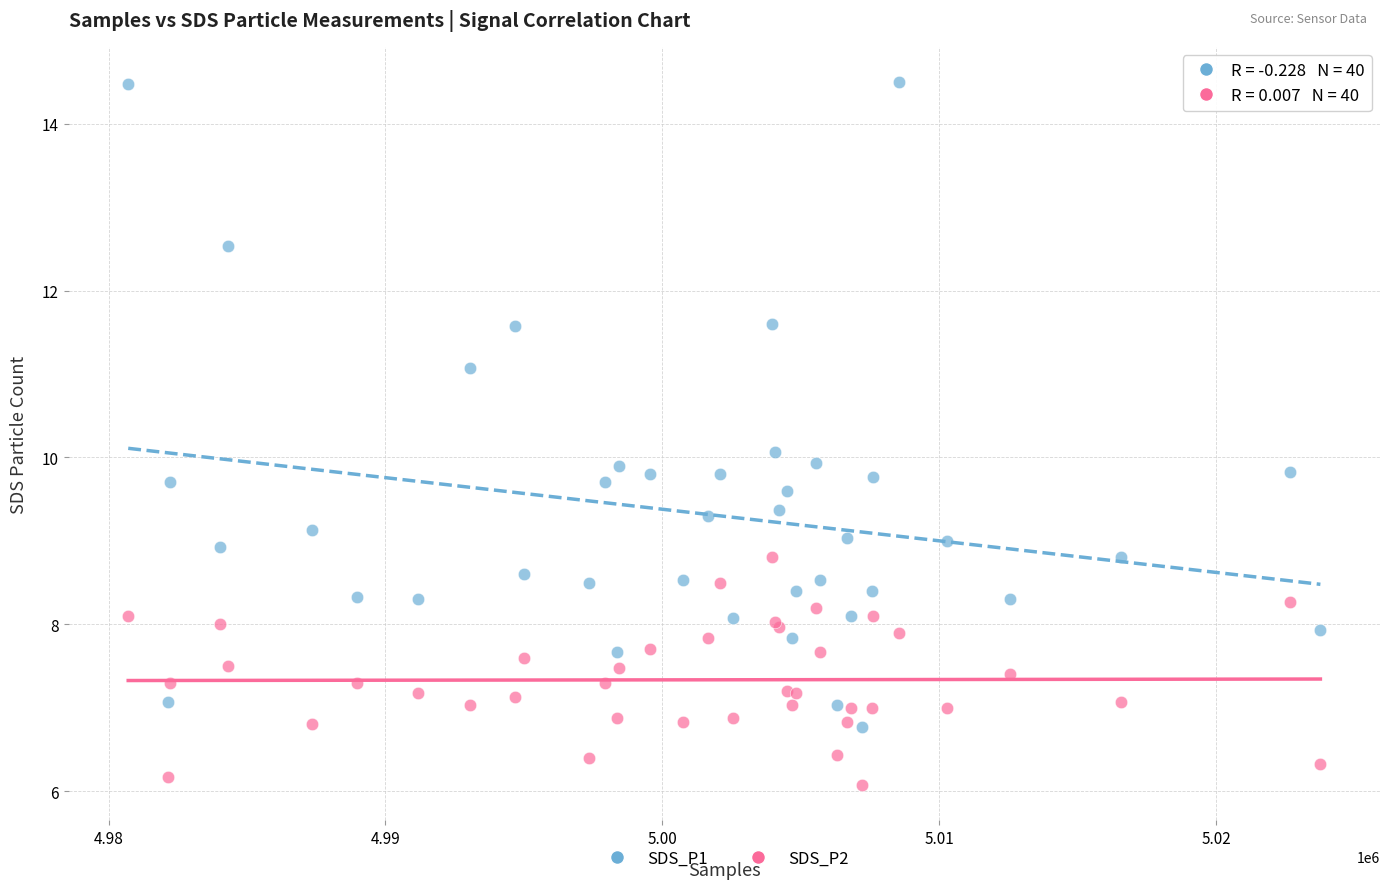

Which series has the largest Y range (max minus min)?

SDS_P1